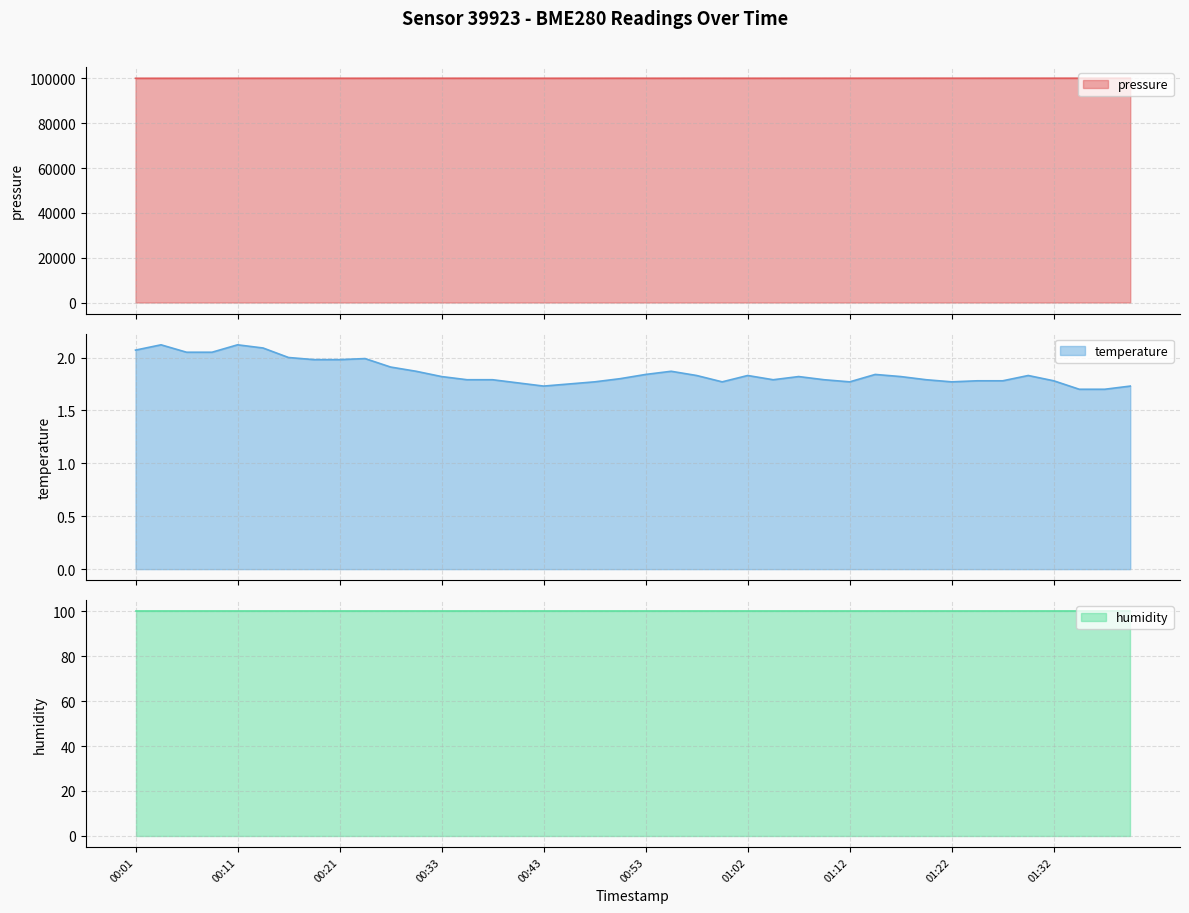

What is the difference between the maximum and minimum values in the temperature series?

0.4